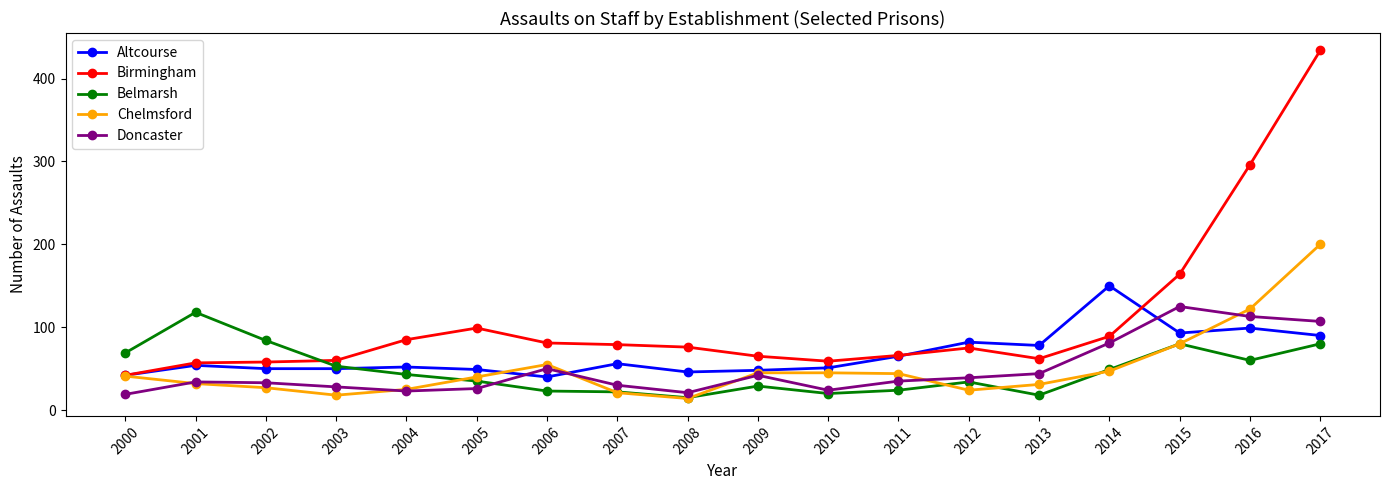

How many distinct data groups are displayed?

5